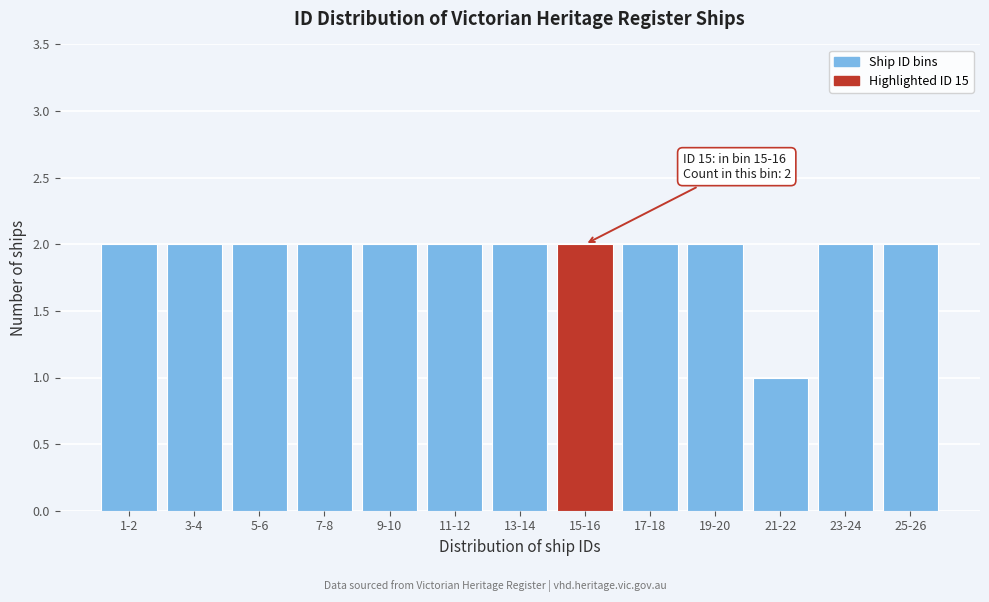

Reading left to right, list all the values displayed in this chart.

1-2=2	3-4=2	5-6=2	7-8=2	9-10=2	11-12=2	13-14=2	15-16=2	17-18=2	19-20=2	21-22=1	23-24=2	25-26=2